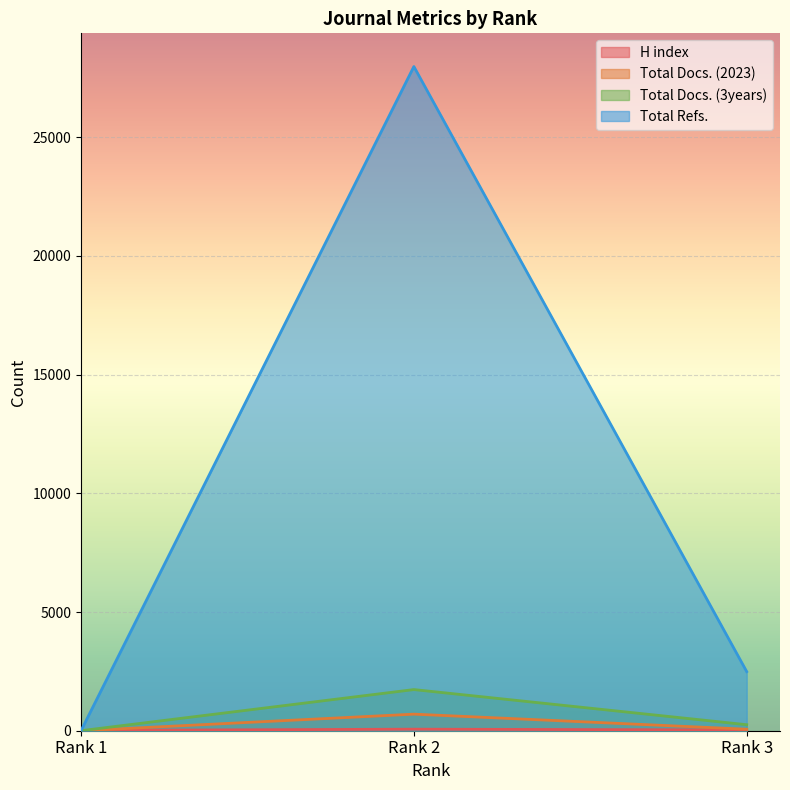

What is the total value across all series at Rank 1?

14